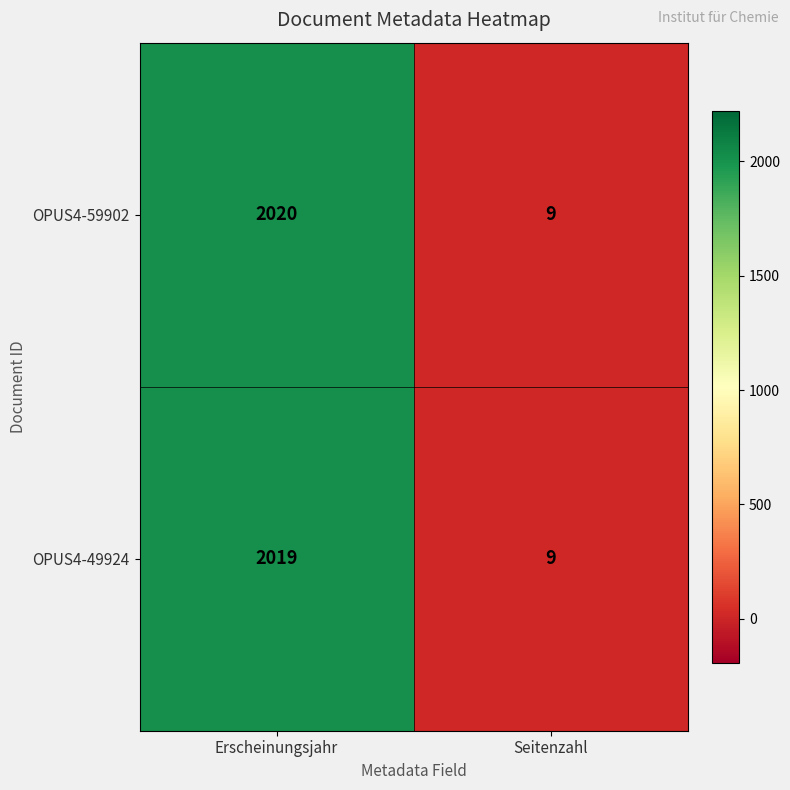

Rank the categories by OPUS4-49924 value from lowest to highest.

Seitenzahl, Erscheinungsjahr